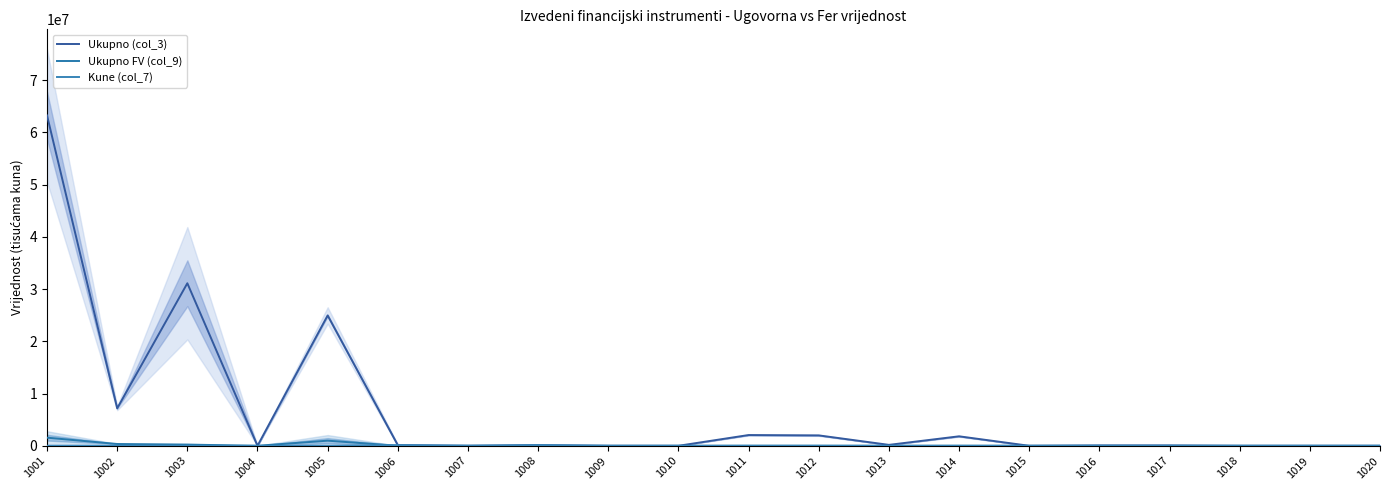

Between which two adjacent categories do Kune (col_7) and Ukupno (col_3) first intersect?

1005 and 1006